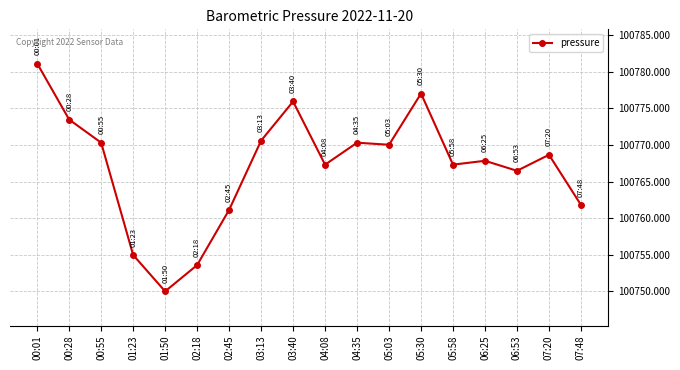

Count the number of data series in this chart.

1